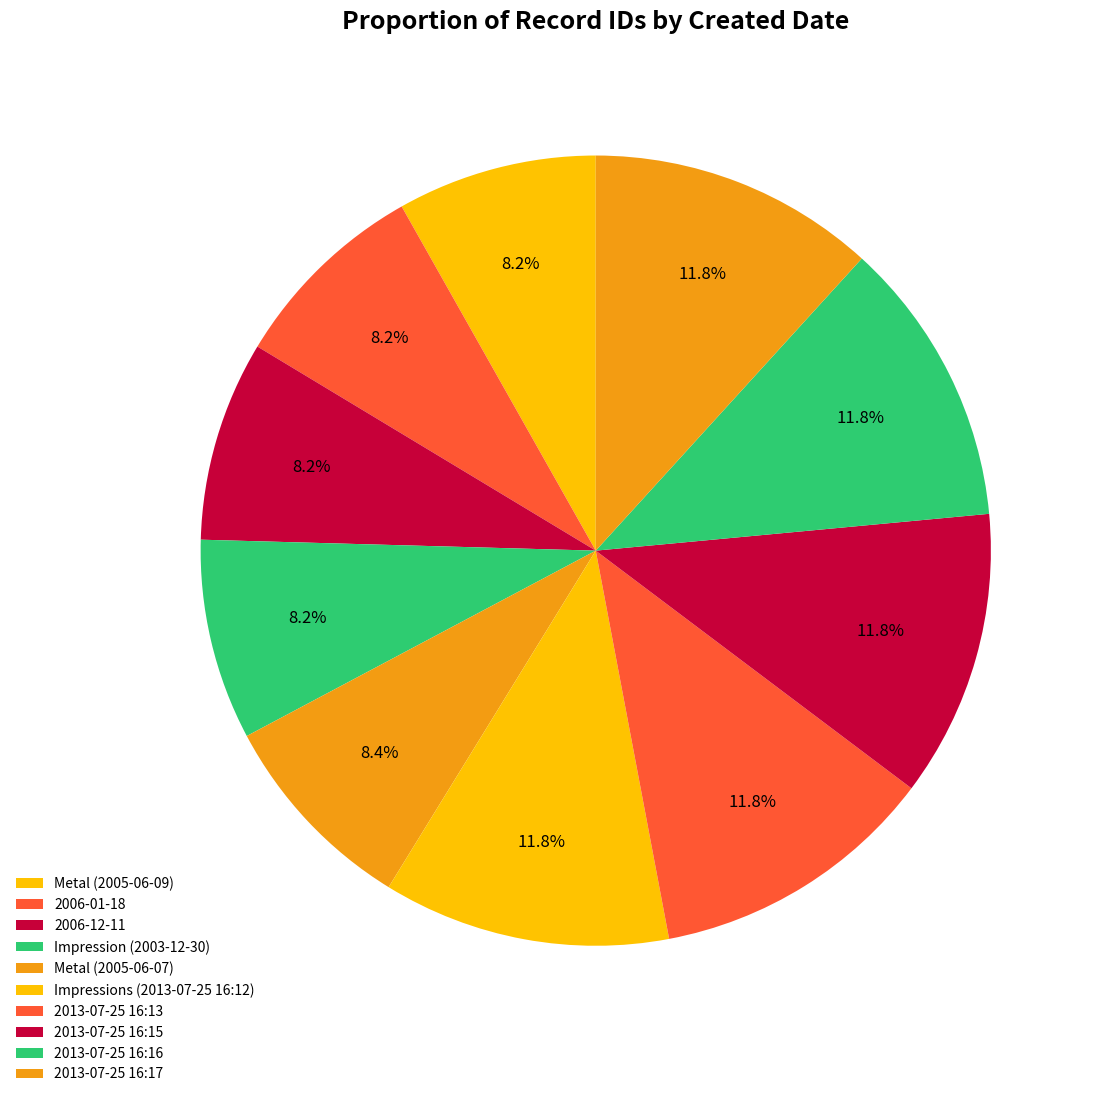

To the nearest percent, what portion does Impressions (2013-07-25 16:12) represent?

12%